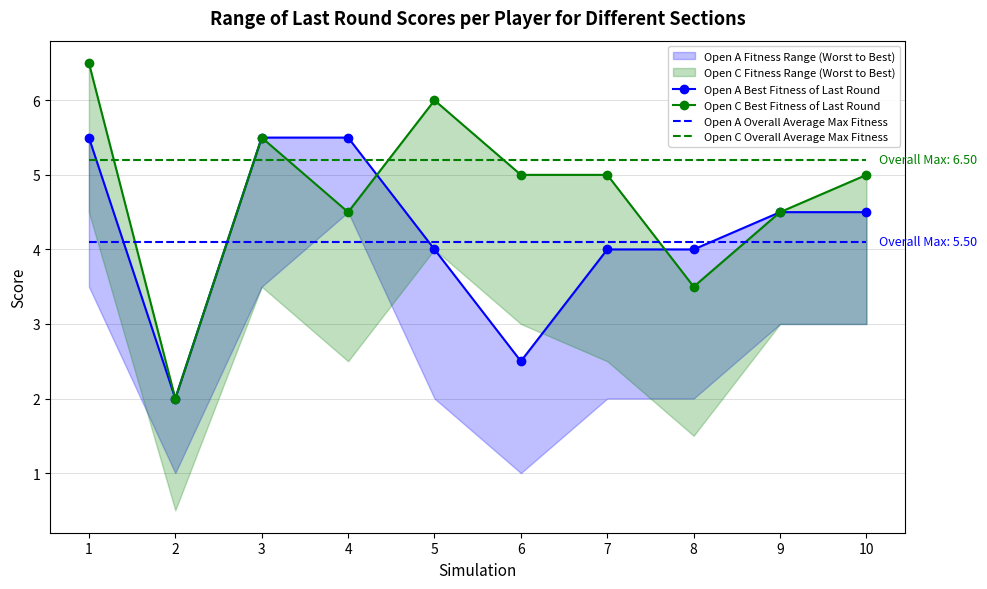

What is the approximate value of Open C Best Fitness of Last Round at 3?

5.5